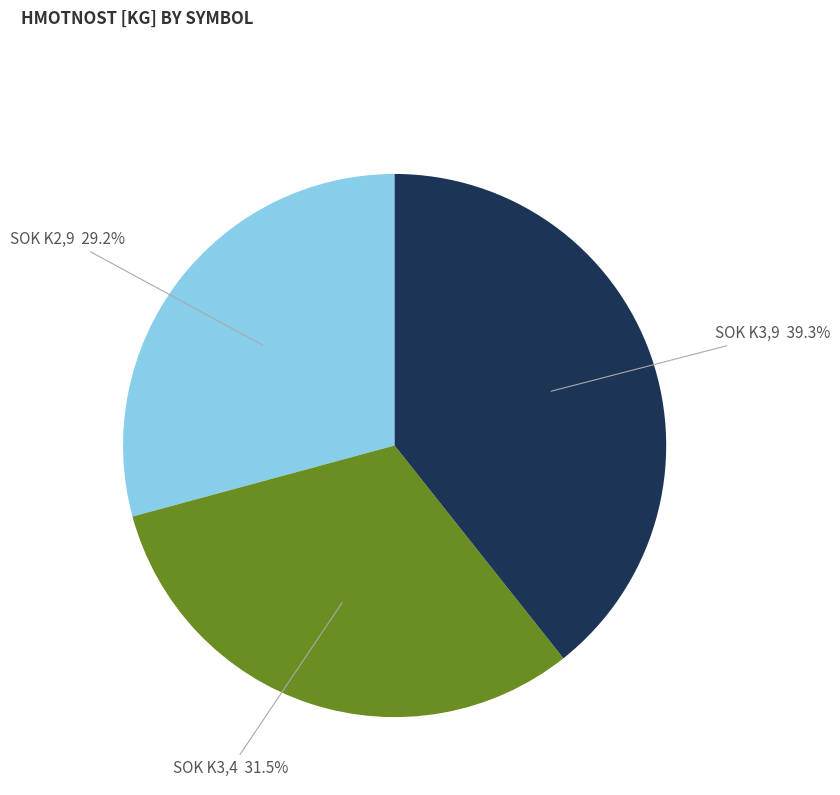

Does any single category account for the majority?

No